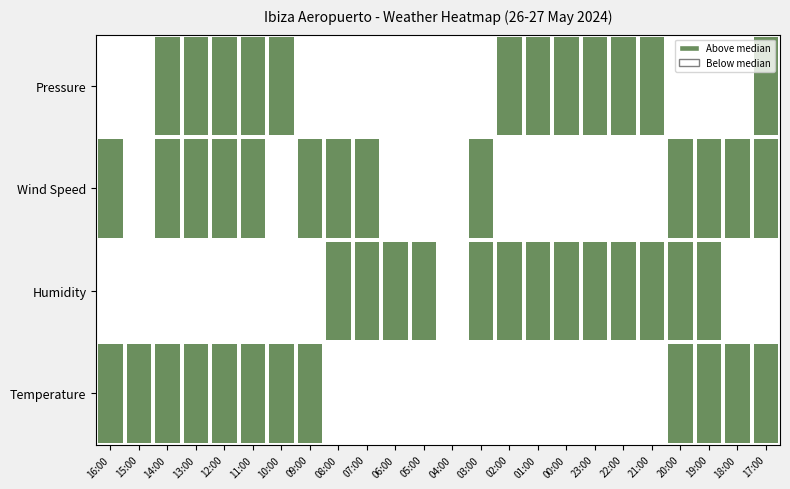

How many distinct data groups are displayed?

4